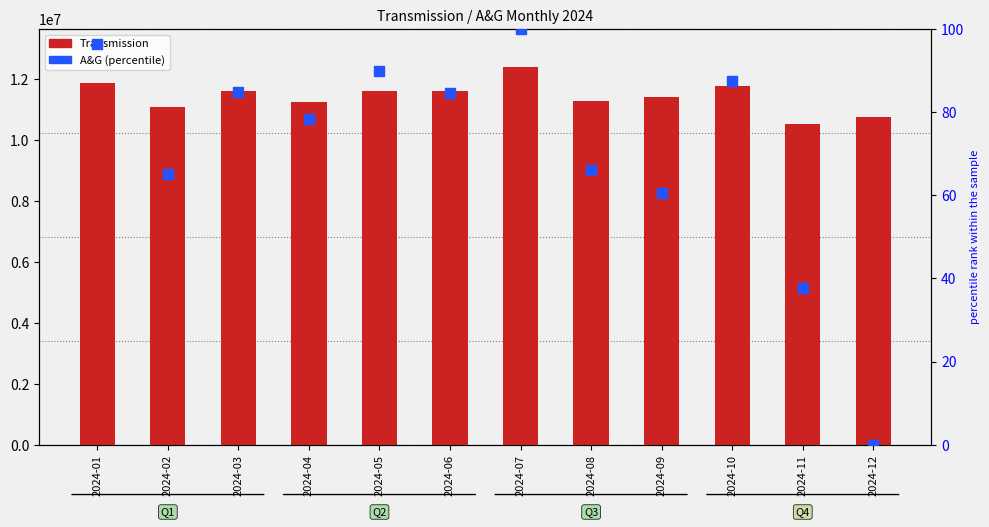

Which series reaches the maximum Y coordinate?

Transmission